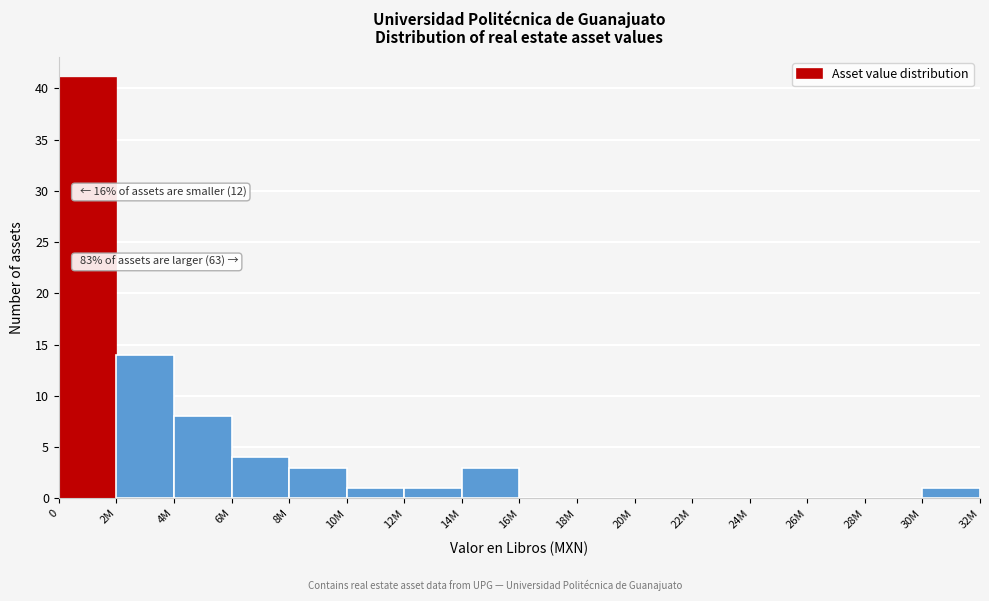

Reading left to right, list all the values displayed in this chart.

0=41	2M=14	4M=8	6M=4	8M=3	10M=1	12M=1	14M=3	16M=0	18M=0	20M=0	22M=0	24M=0	26M=0	28M=0	30M=1